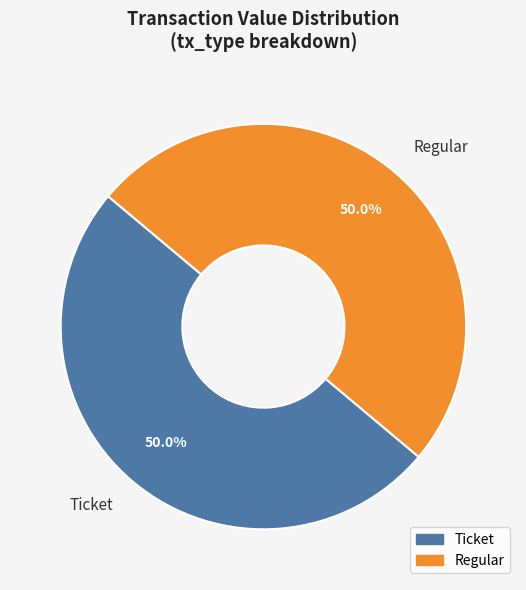

How many slices are in this pie chart?

2